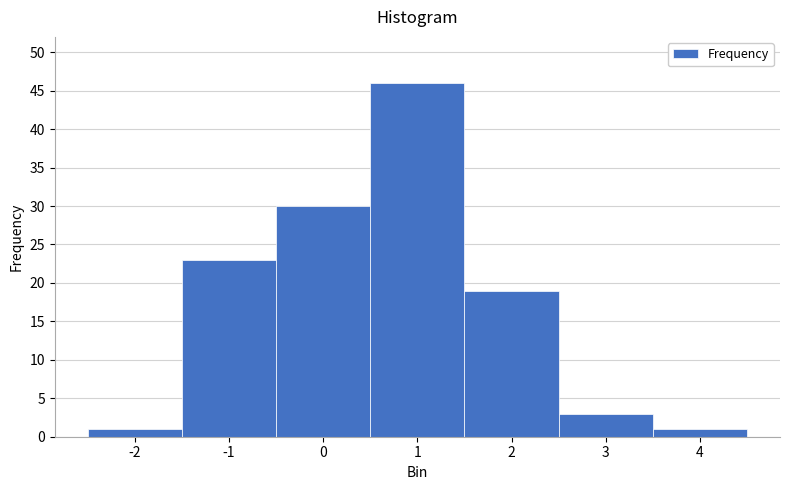

Reading left to right, what are all the values shown in this chart?

1	23	30	46	19	3	1